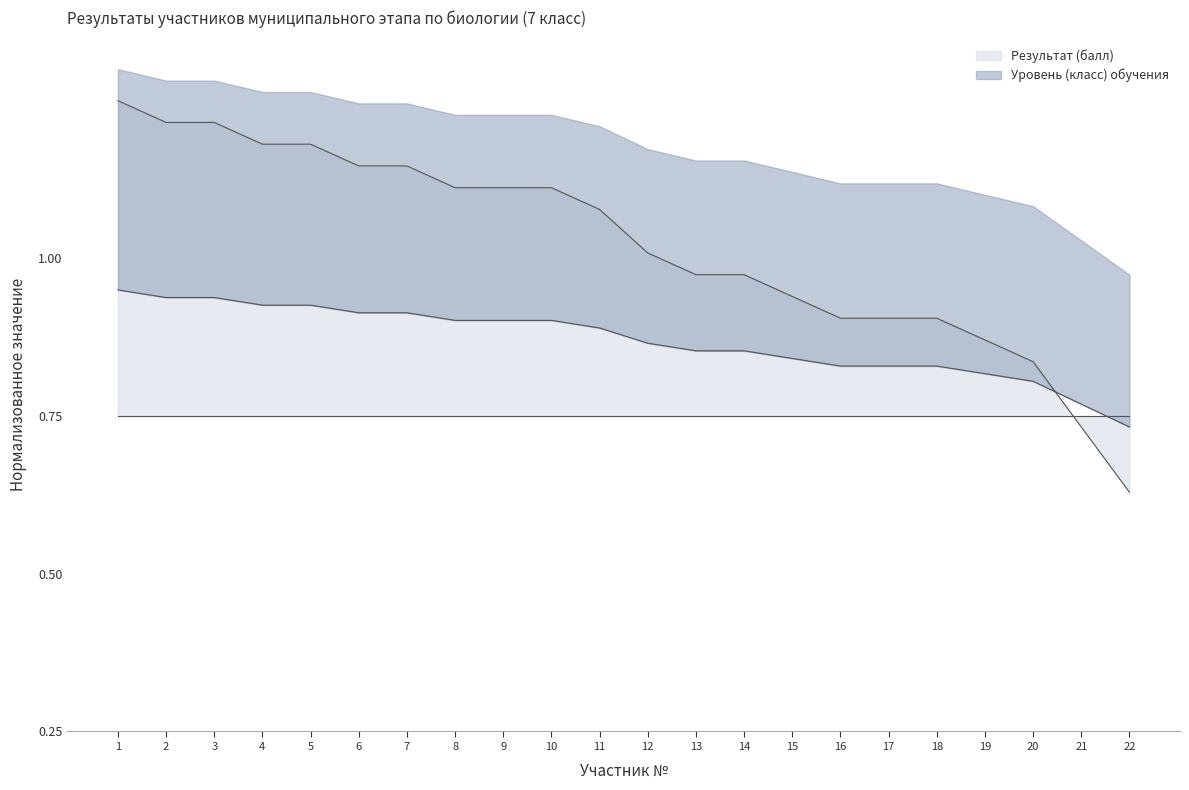

Where is the data nearest to the value 0?

22